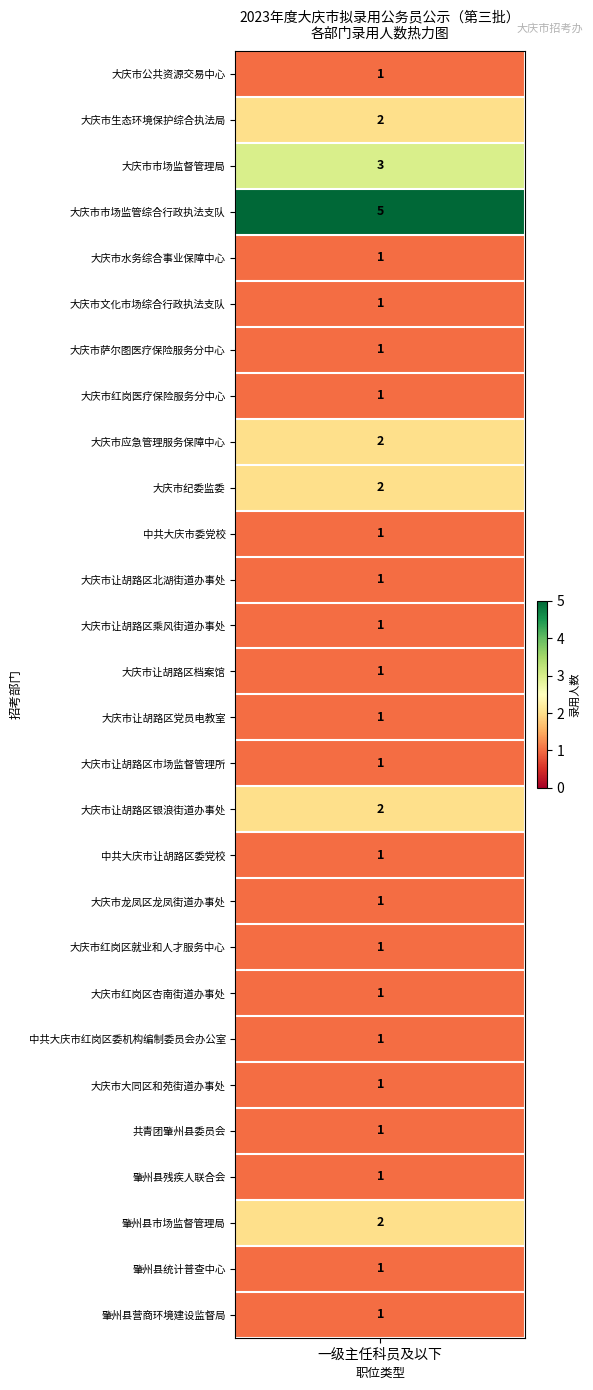

True or false: the data shows 1 at 大庆市文化市场综合行政执法支队.

False